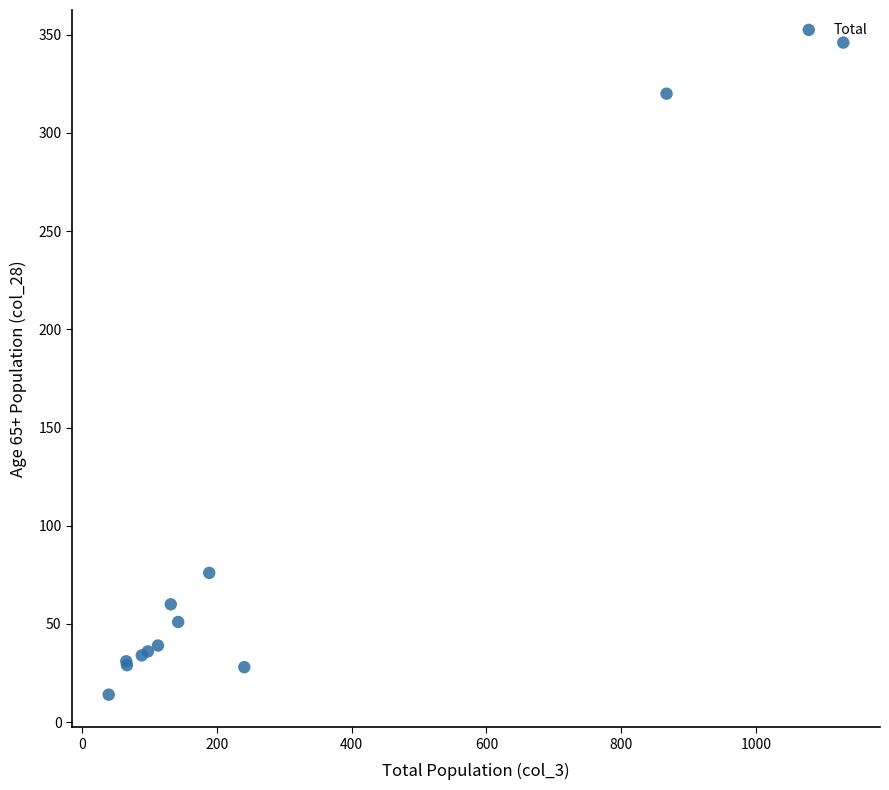

What Y value in the scatter plot is closest to 180?

76